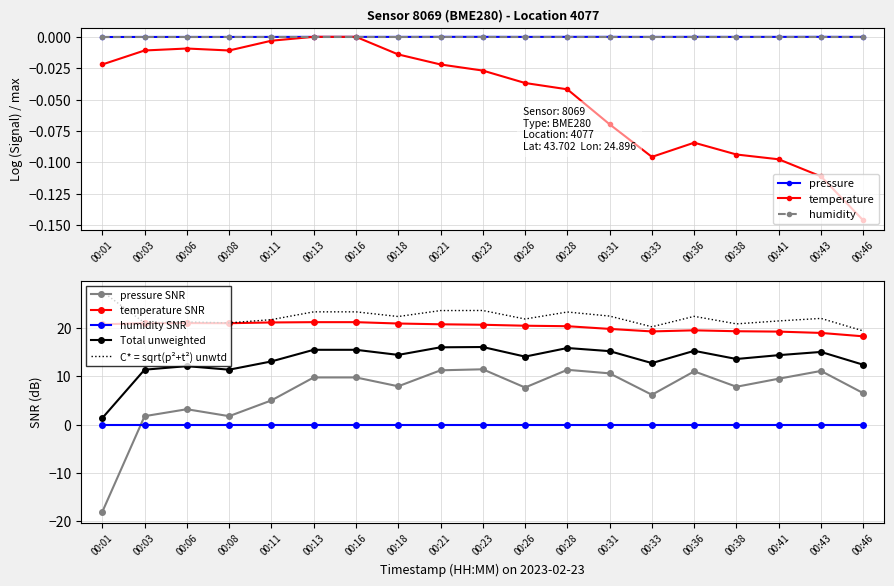

Where is the first local maximum for temperature?

00:06